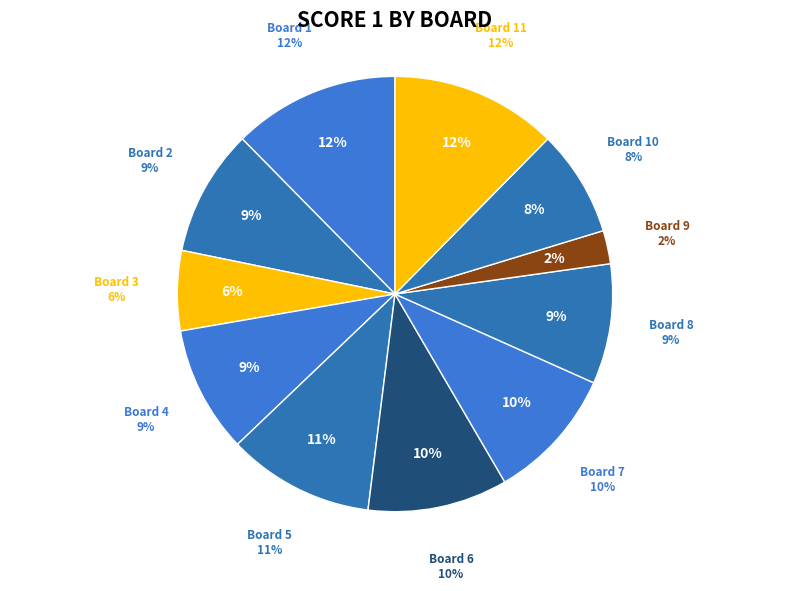

Is it true that 2 is 19% of the pie?

False